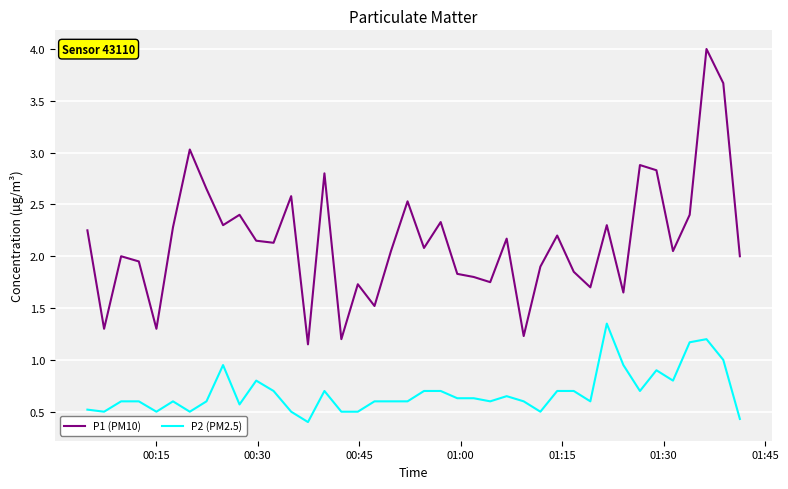

What is the maximum value shown in the chart?

4.0